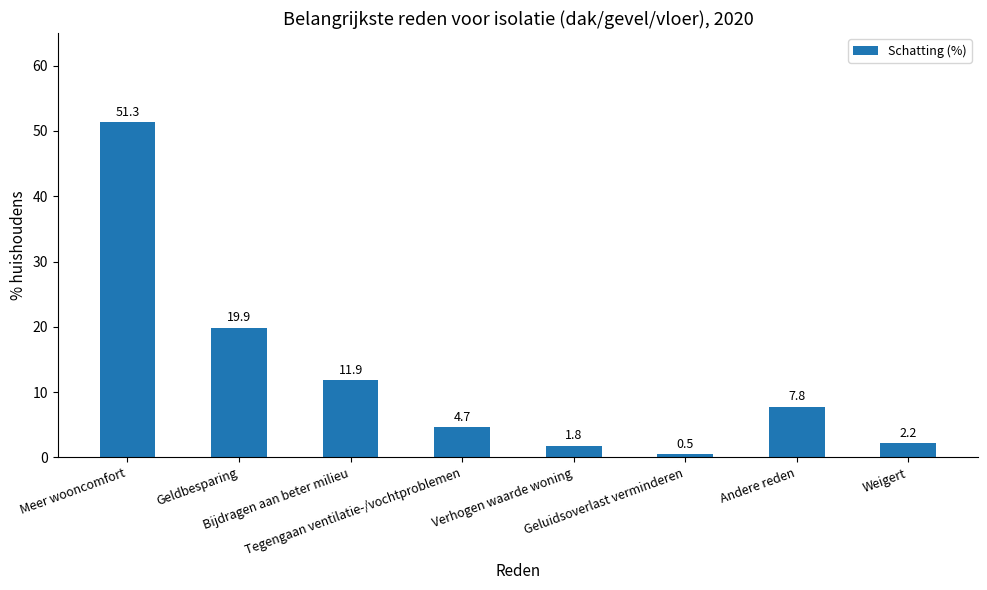

Rank the categories by value from lowest to highest.

Geluidsoverlast verminderen, Verhogen waarde woning, Weigert, Tegengaan ventilatie-/vochtproblemen, Andere reden, Bijdragen aan beter milieu, Geldbesparing, Meer wooncomfort